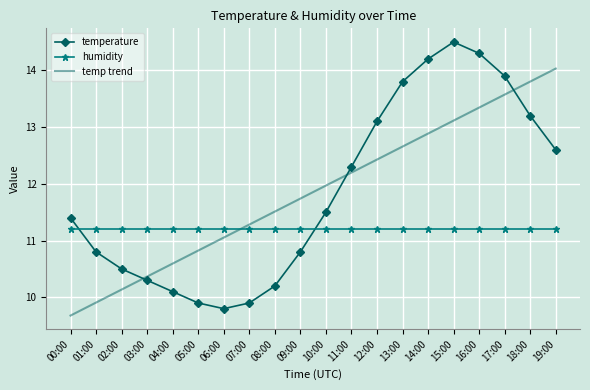

What is the sum of the humidity values at 07:00 and 01:00?

22.4